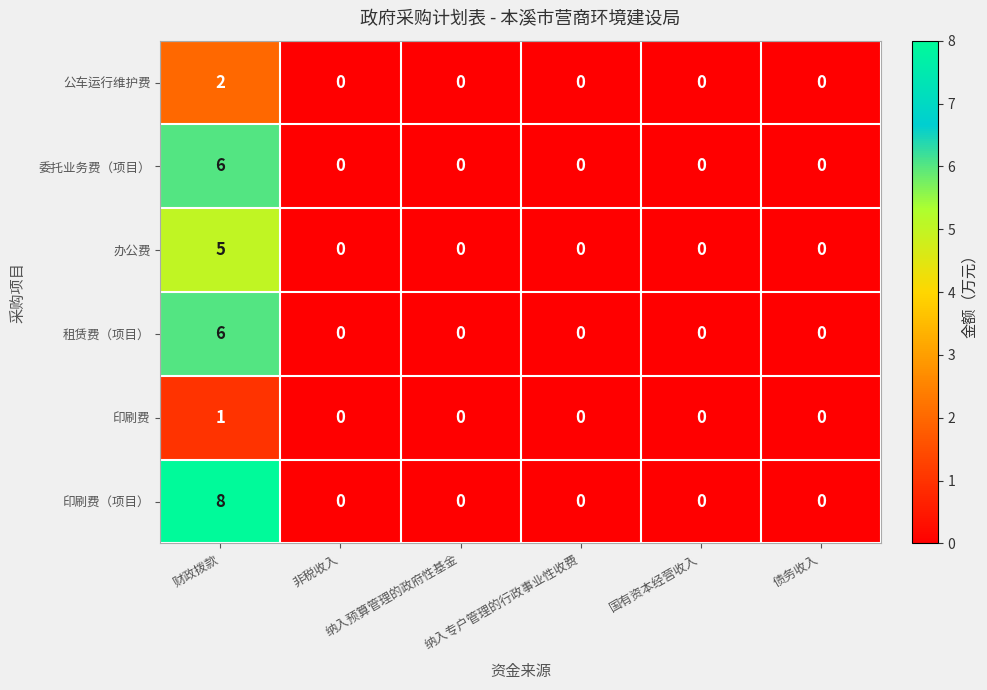

What is the maximum value shown in the chart?

8